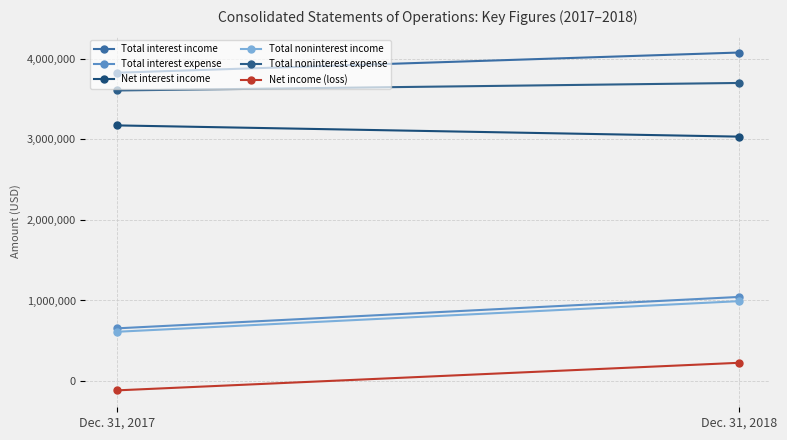

List the labels in order of Total noninterest income value, smallest first.

Dec. 31, 2017, Dec. 31, 2018